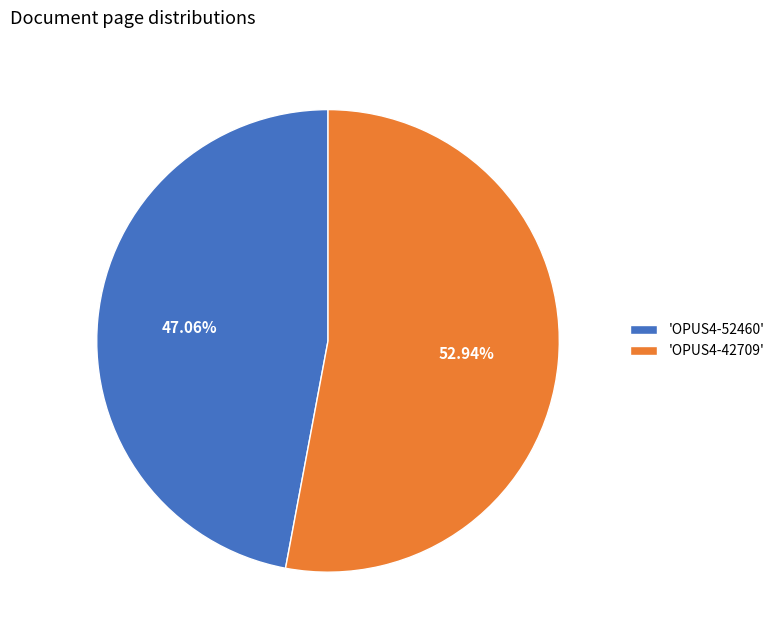

What is the largest slice in the pie chart?

'OPUS4-42709'